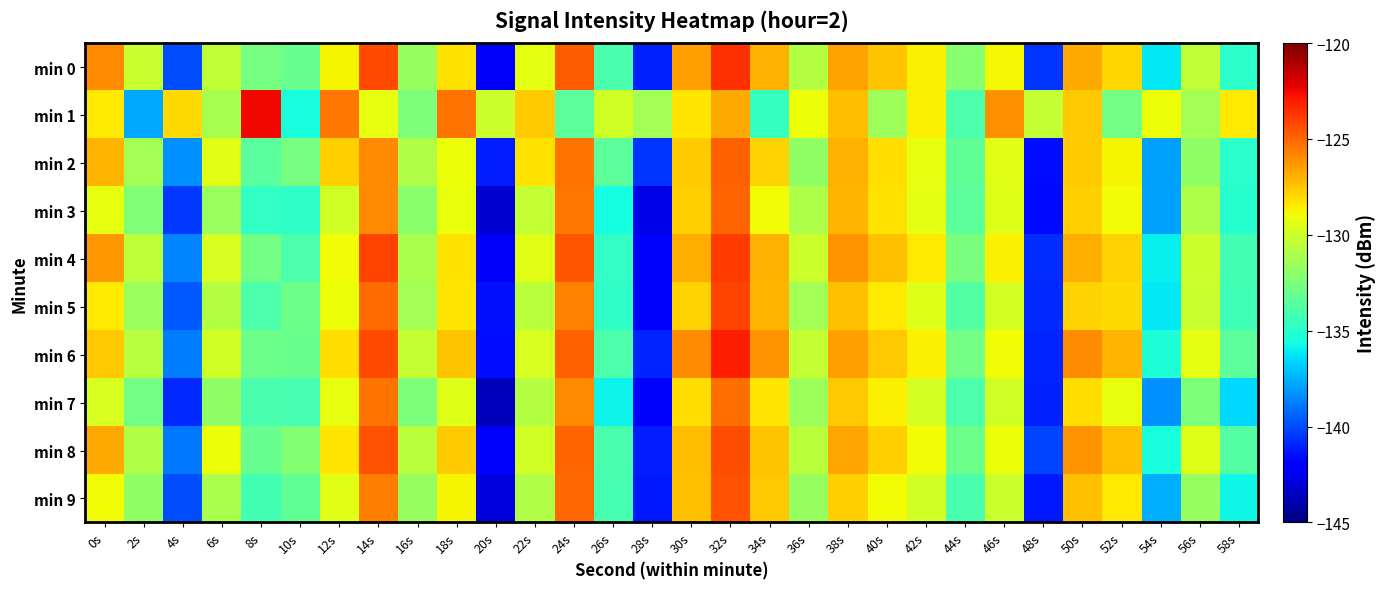

Which series has the widest spread of values?

min 0